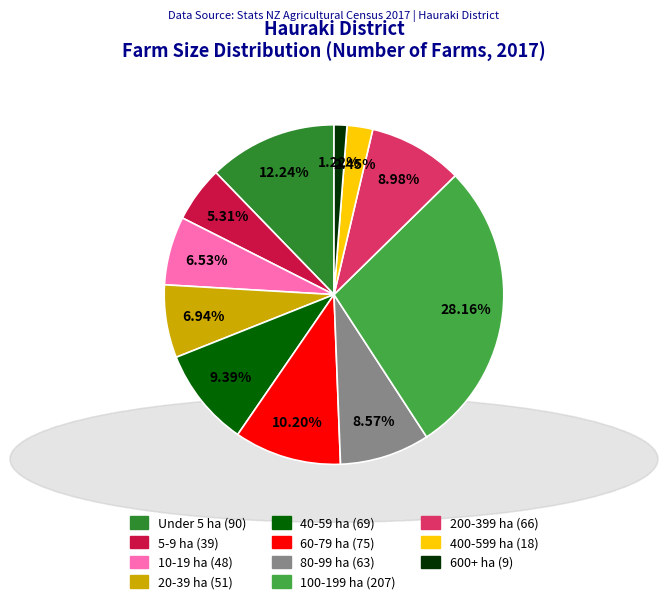

Which category has the biggest portion of the pie?

100-199 ha (207)